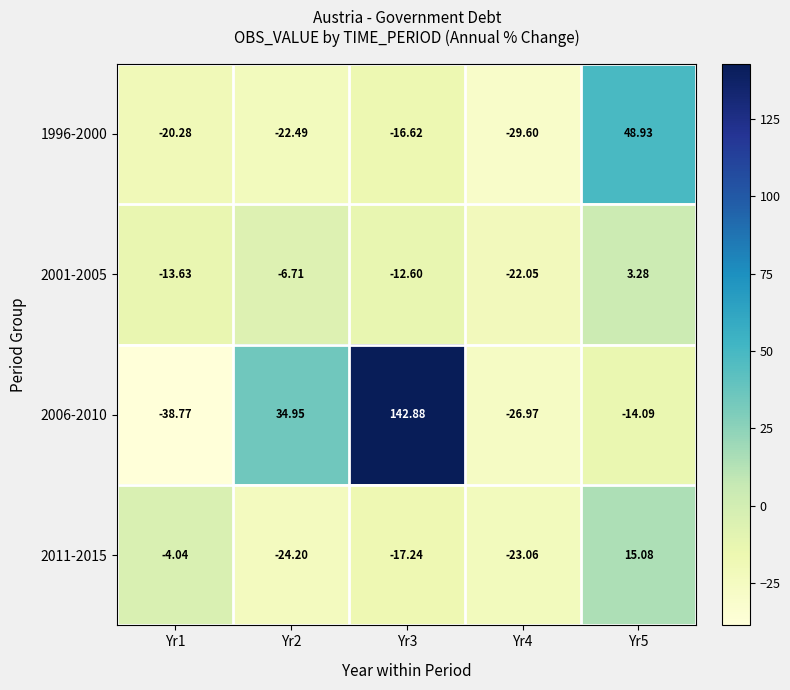

Which series has the widest spread of values?

2006-2010